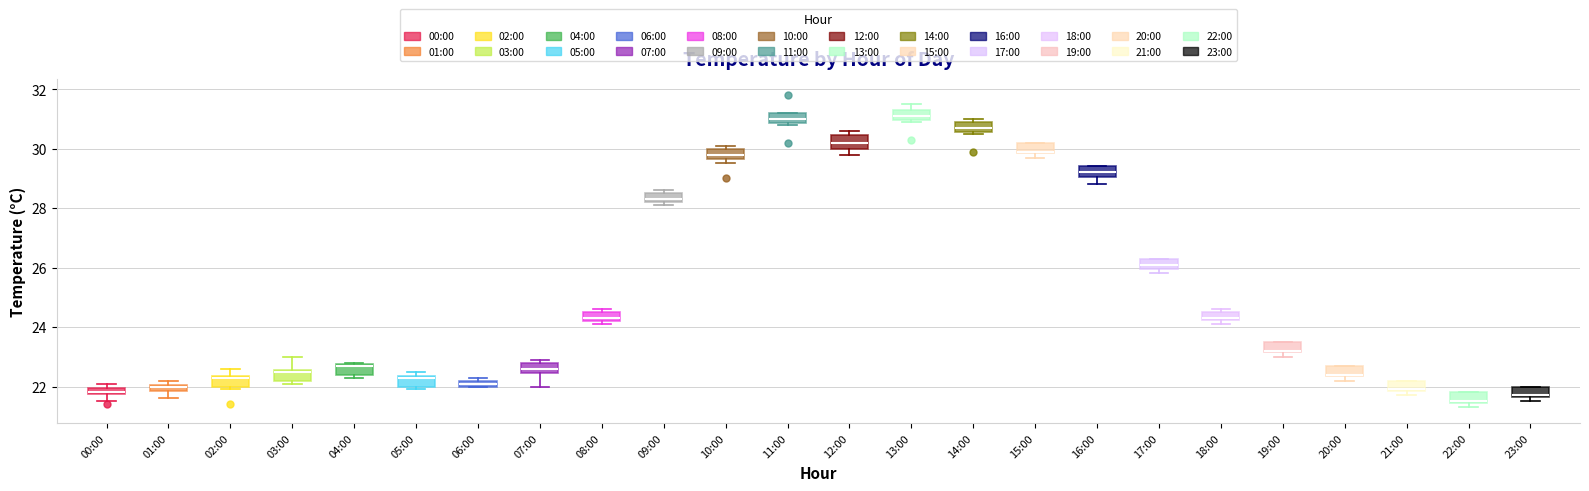

Where is the upper edge of the box for 17:00 on the y-axis? The values are not printed on the chart, so give them approximately, as read against the axis.

26.4